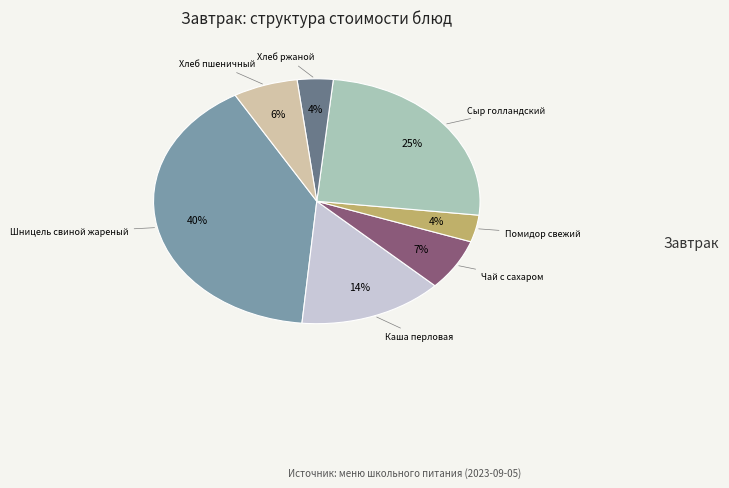

To the nearest percent, what is the average slice percentage?

14%